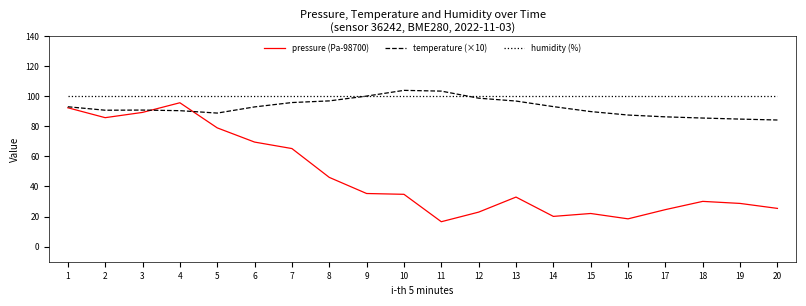

True or false: humidity (%) and pressure (Pa-98700) intersect in this chart.

False